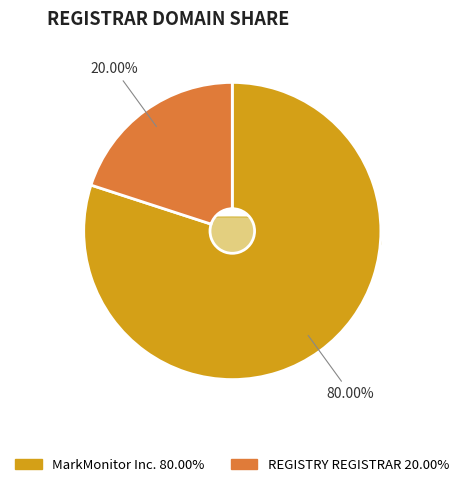

What is the smallest slice in the pie chart?

REGISTRY REGISTRAR